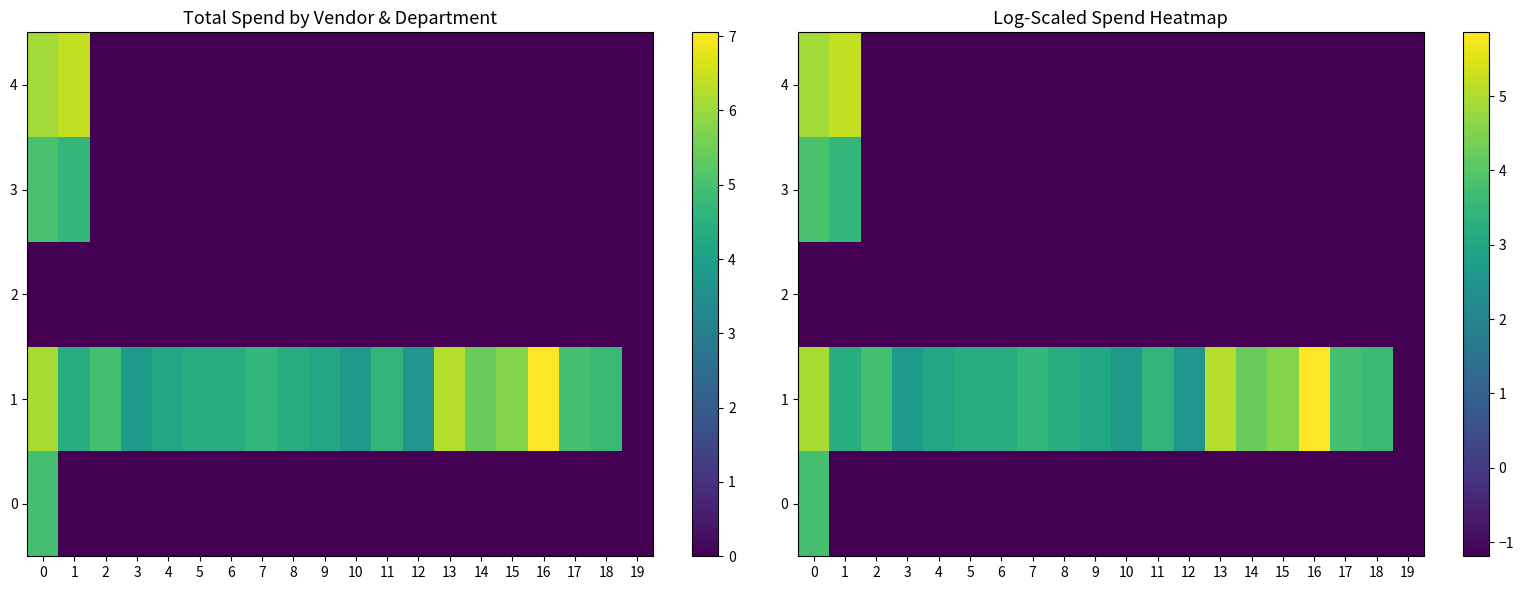

Read the 0 value at 15.

-1.2